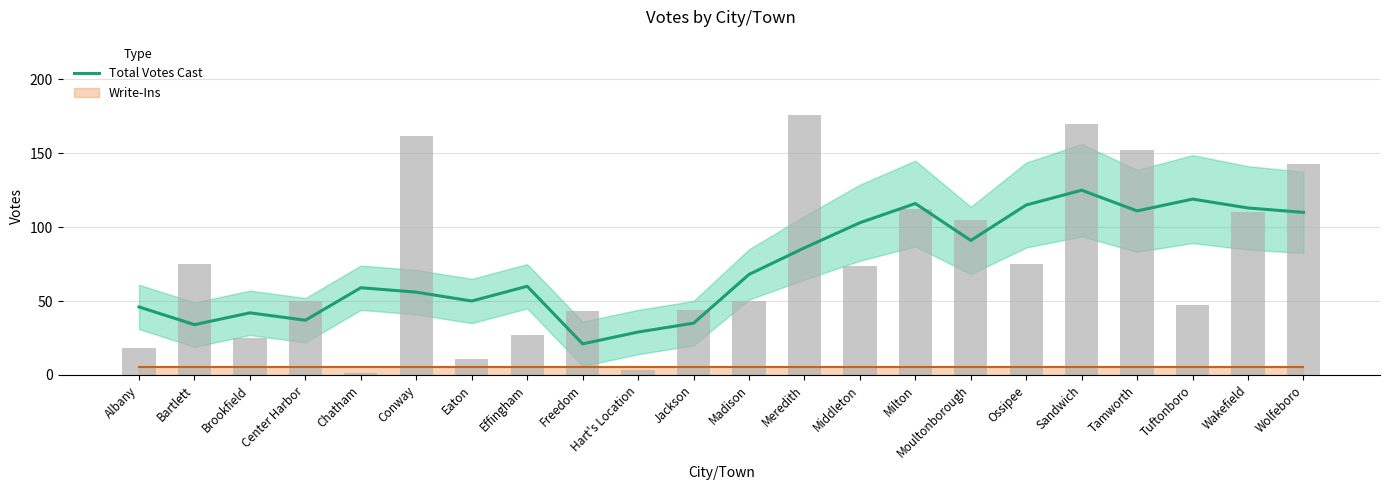

List the labels in order of value, smallest first.

Freedom, Hart's Location, Bartlett, Jackson, Center Harbor, Brookfield, Albany, Eaton, Conway, Chatham, Effingham, Madison, Meredith, Moultonborough, Middleton, Wolfeboro, Tamworth, Wakefield, Ossipee, Milton, Tuftonboro, Sandwich